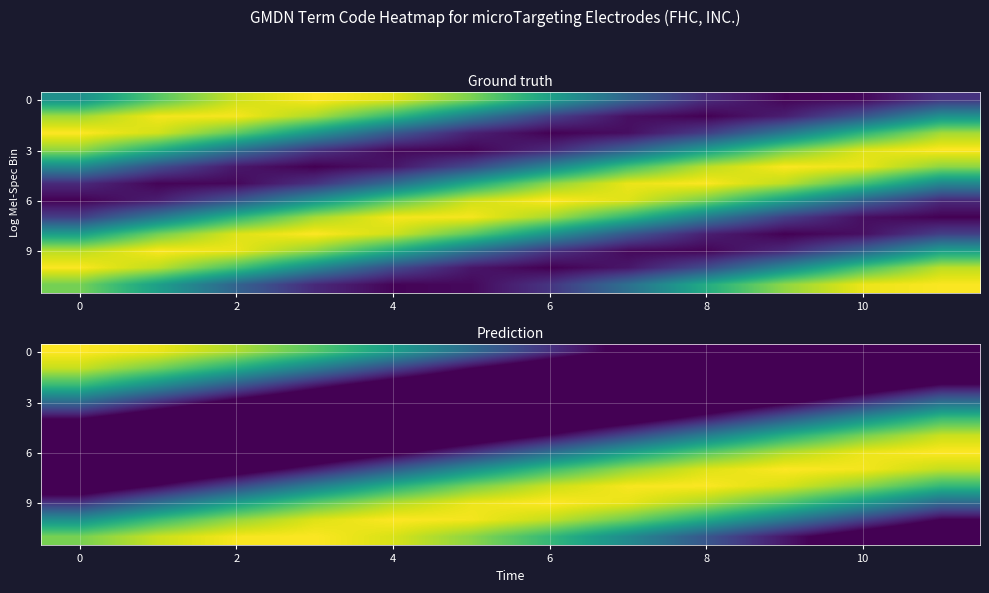

At which category is the sum across all series the highest?

11